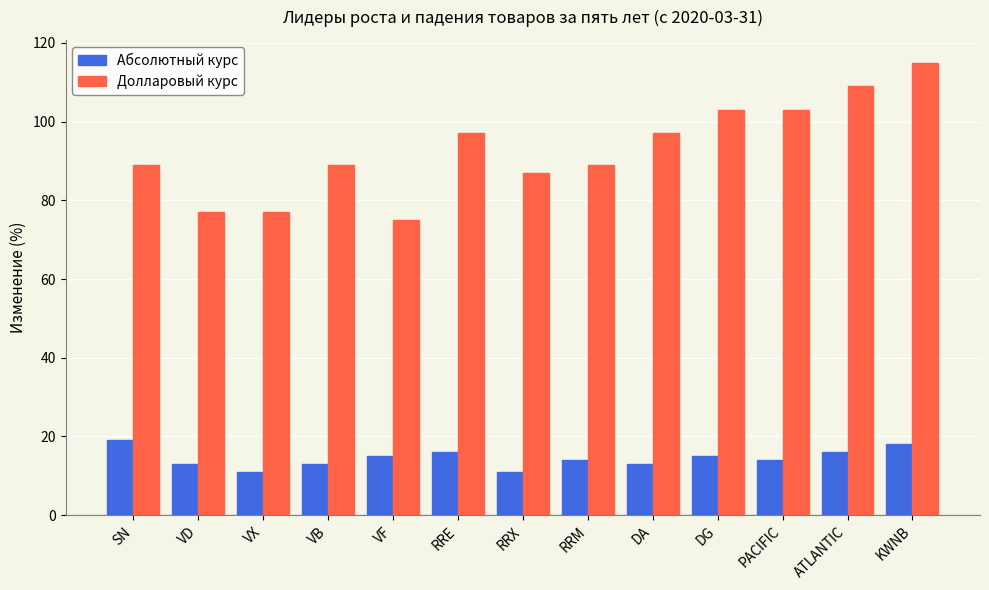

What is the value of the Абсолютный курс bar at the 10th from the left?

15